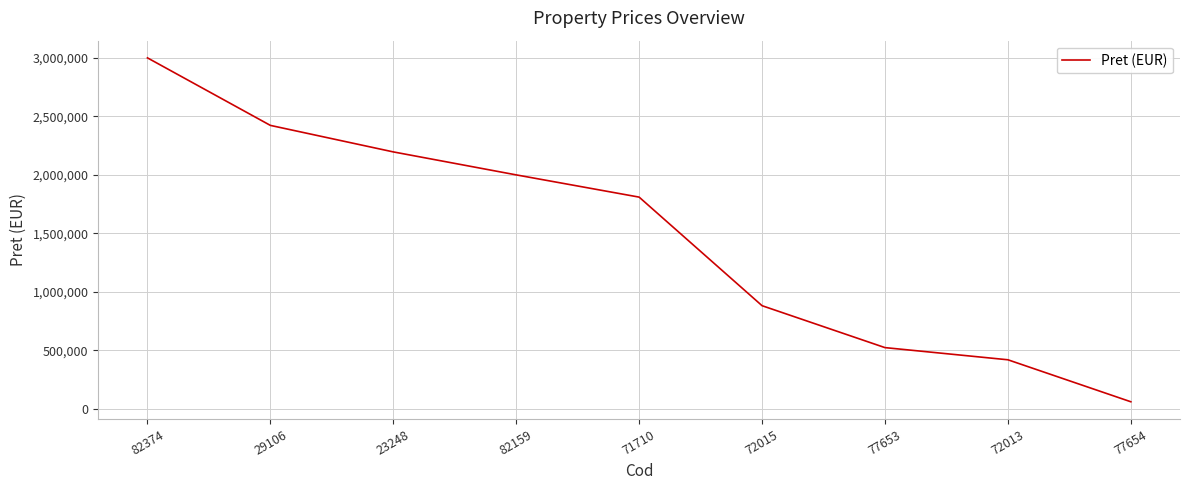

Does the chart display data point markers on the line(s)?

No